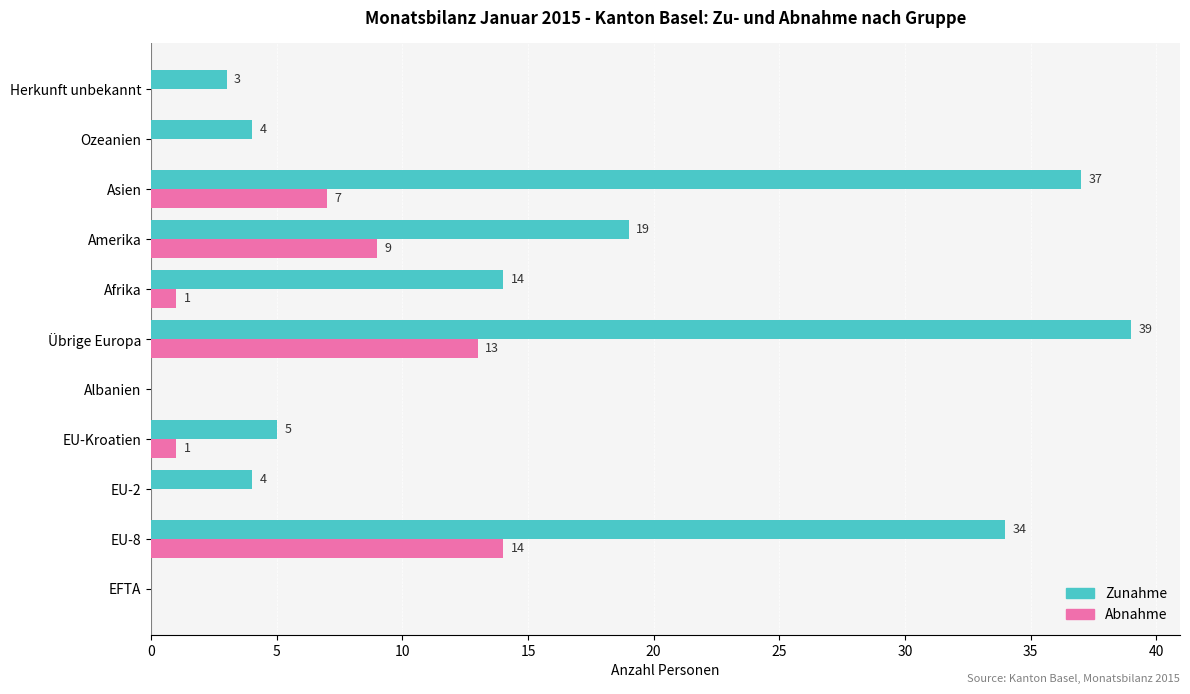

Which series changed the most between EU-Kroatien and Asien?

Zunahme